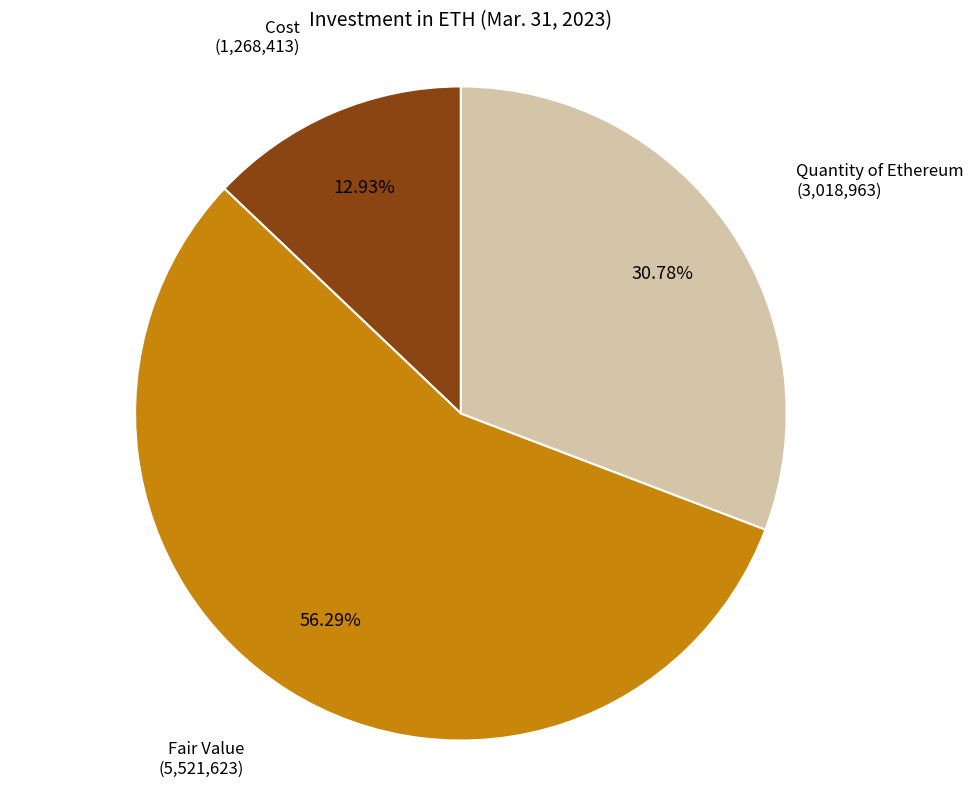

Does any single category account for the majority?

Yes